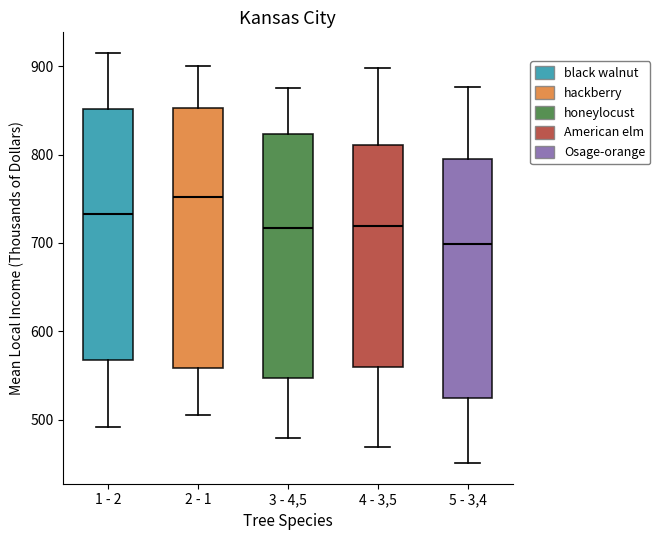

Which box is the tallest, from its lower edge to its upper edge?

2 - 1